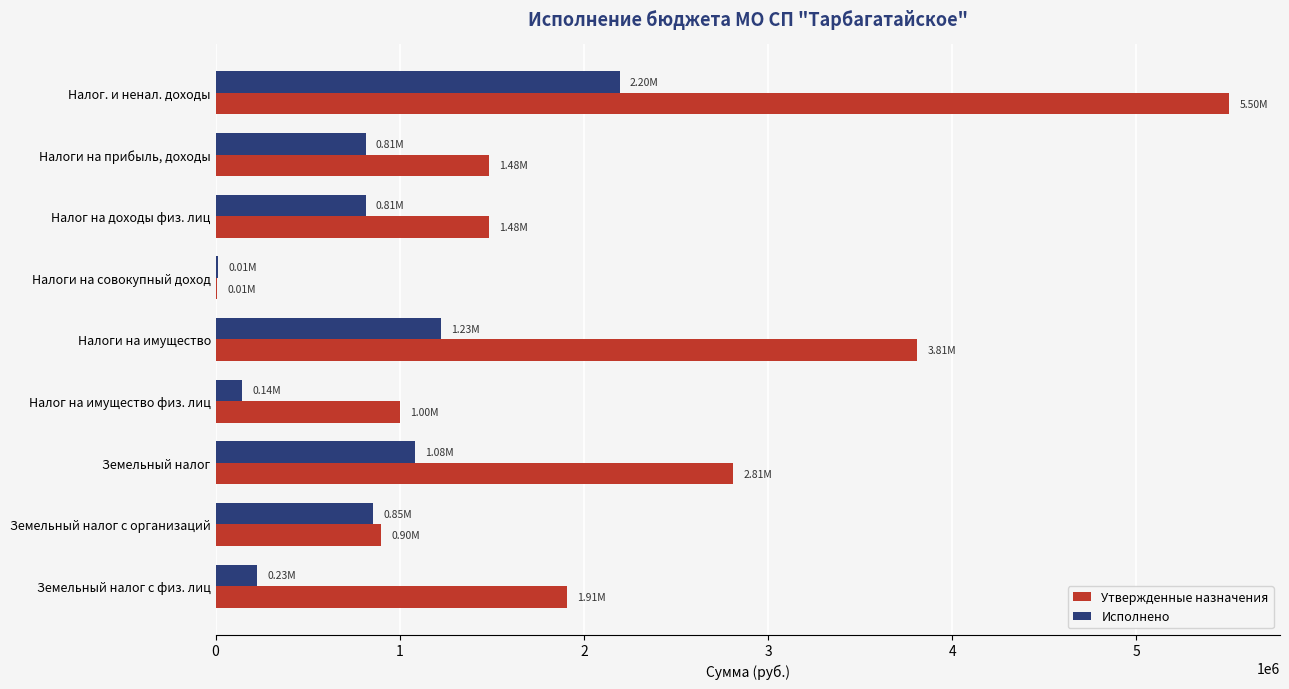

At which category does the chart reach its peak across all series?

Налог. и ненал. доходы